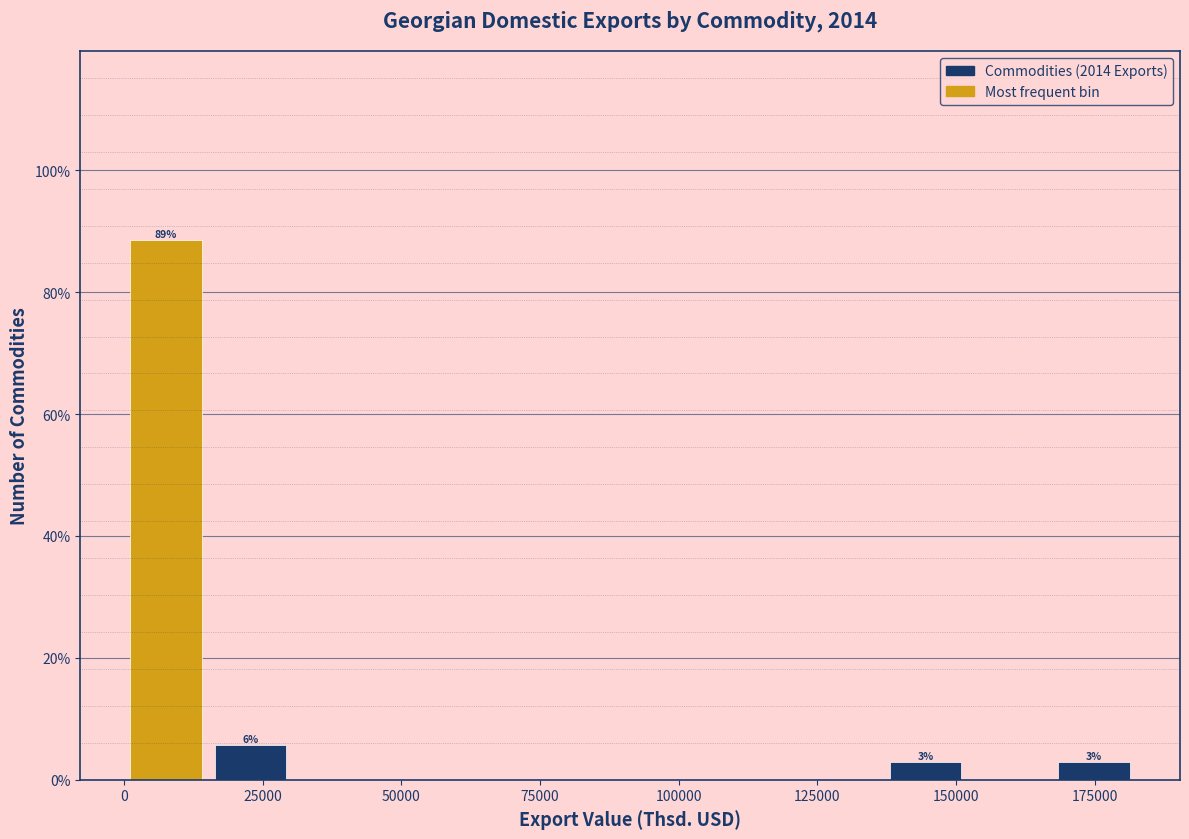

Around what value on the x-axis is the tallest bar? Give the approximate position of its centre, as read against the axis.

10000